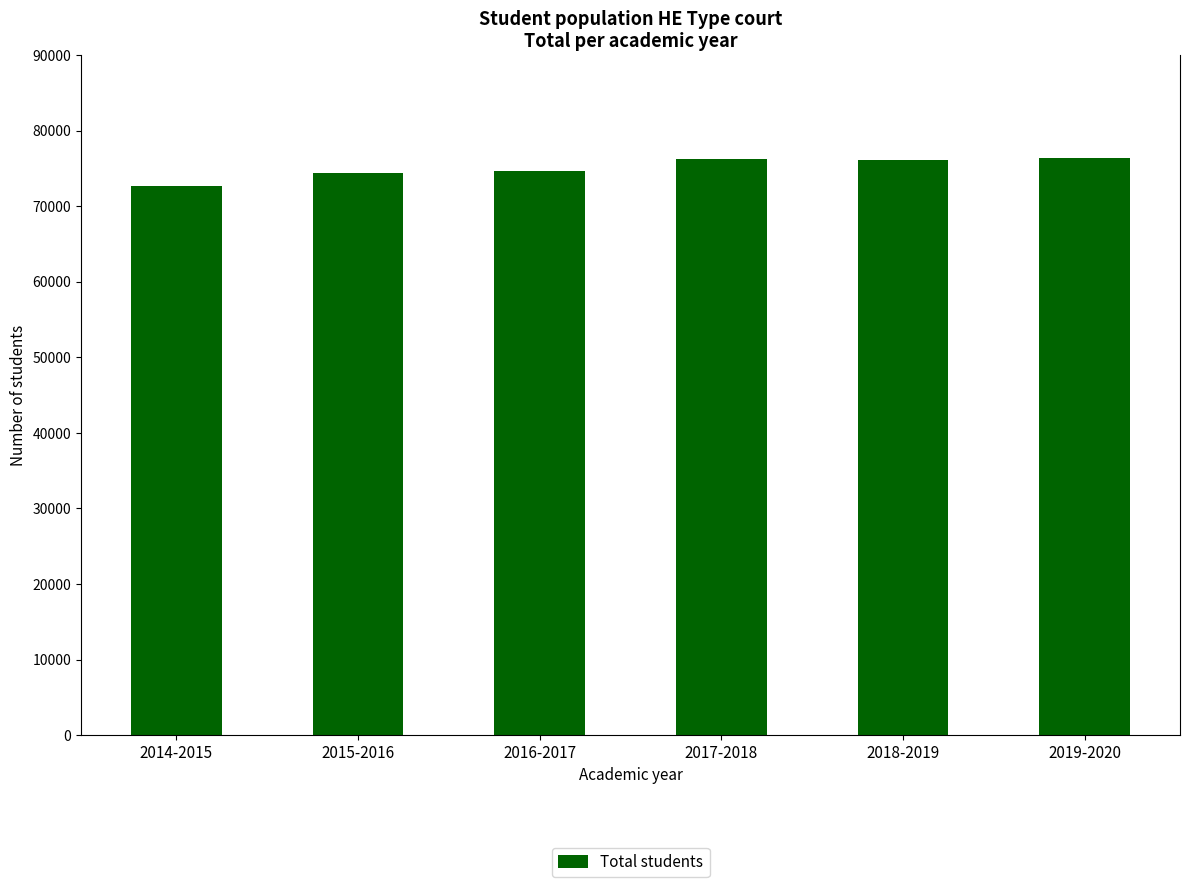

What is the ratio of the value at 2018-2019 to the value at 2017-2018?

1.0